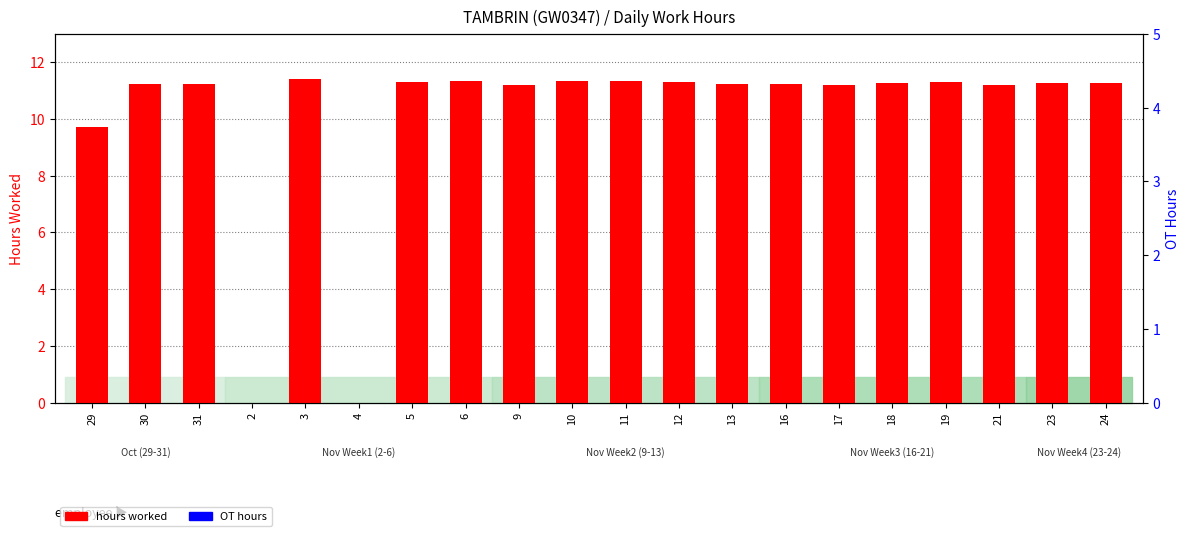

What are all the series names shown in the legend?

hours worked, OT hours